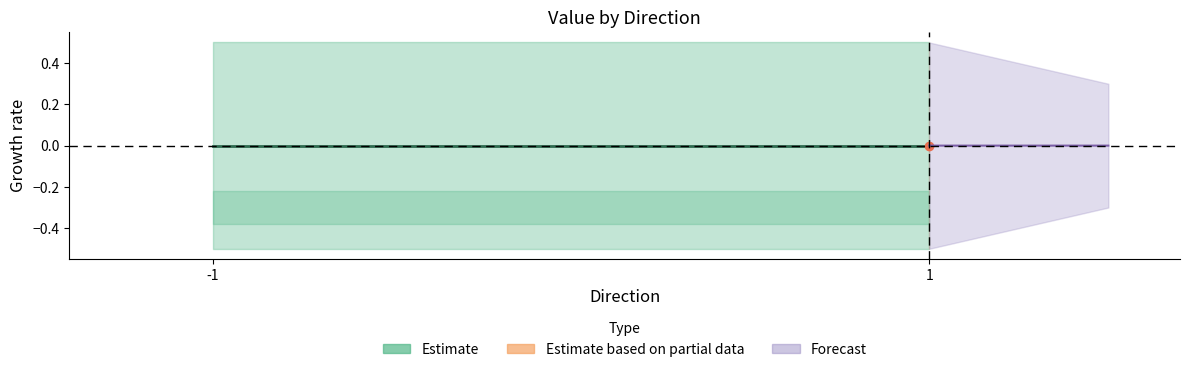

Is the value of Estimate at 1 greater than the value of Forecast at -1?

No